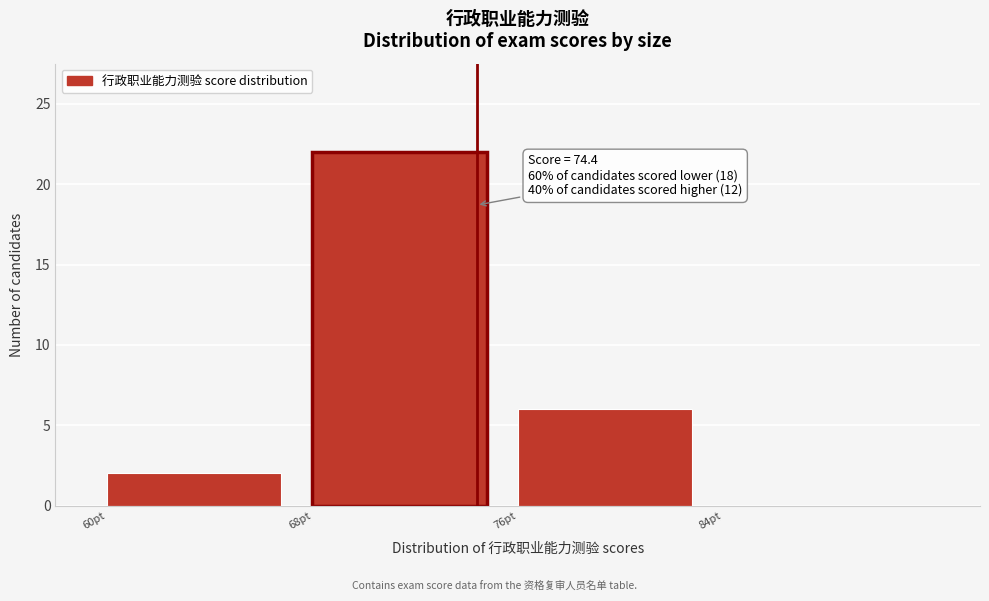

Which range on the x-axis has the tallest bar?

68 to 76